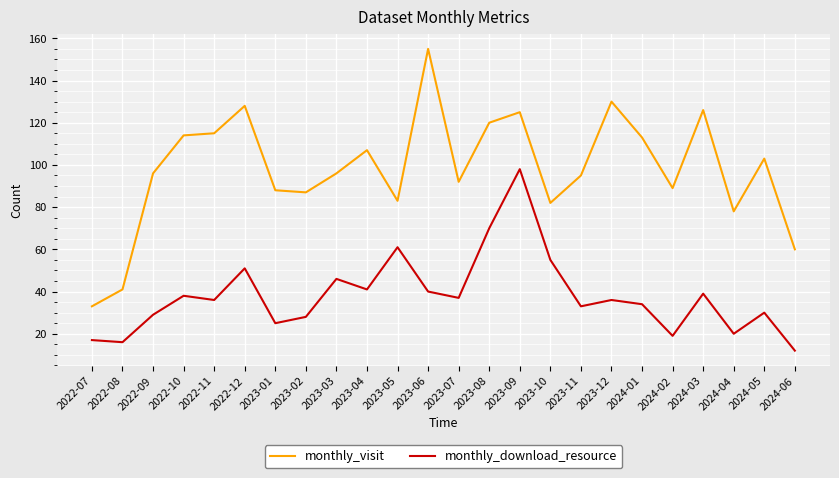

Rank the series by their average value, from lowest to highest.

monthly_download_resource, monthly_visit